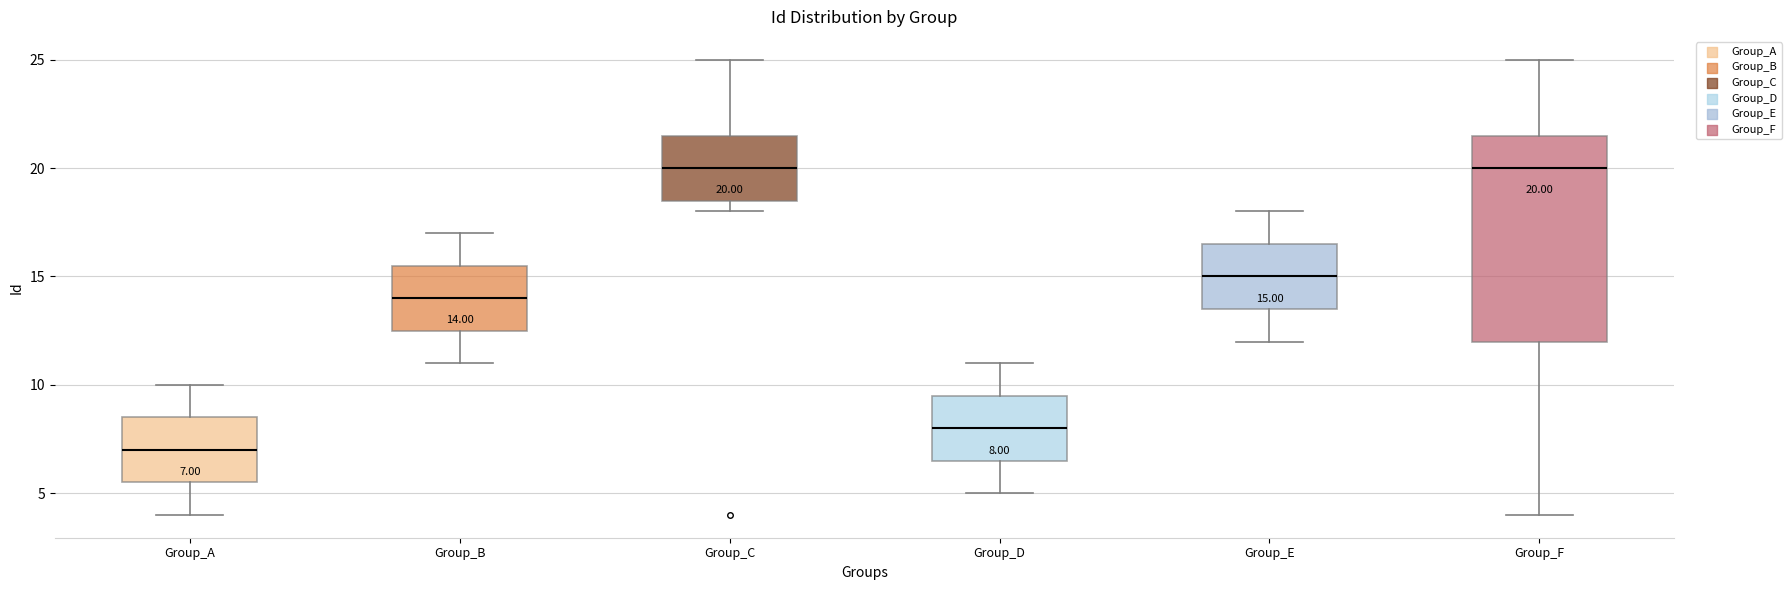

Which box is the tallest, from its lower edge to its upper edge?

Group_F